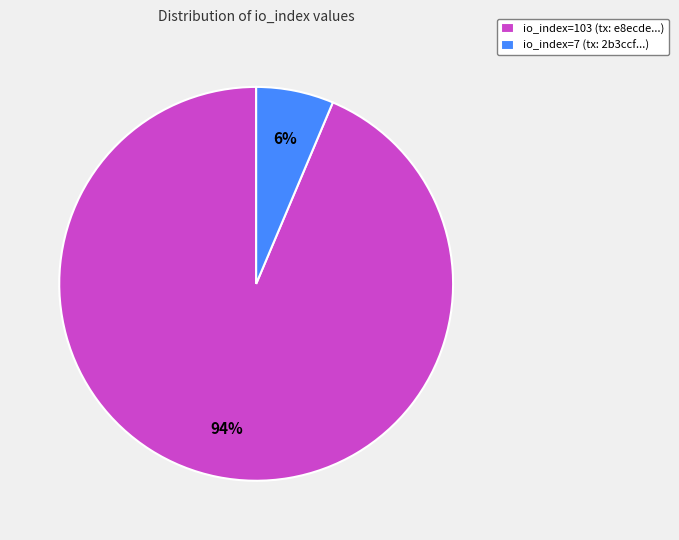

Does io_index=103 represent more than half of the total?

Yes